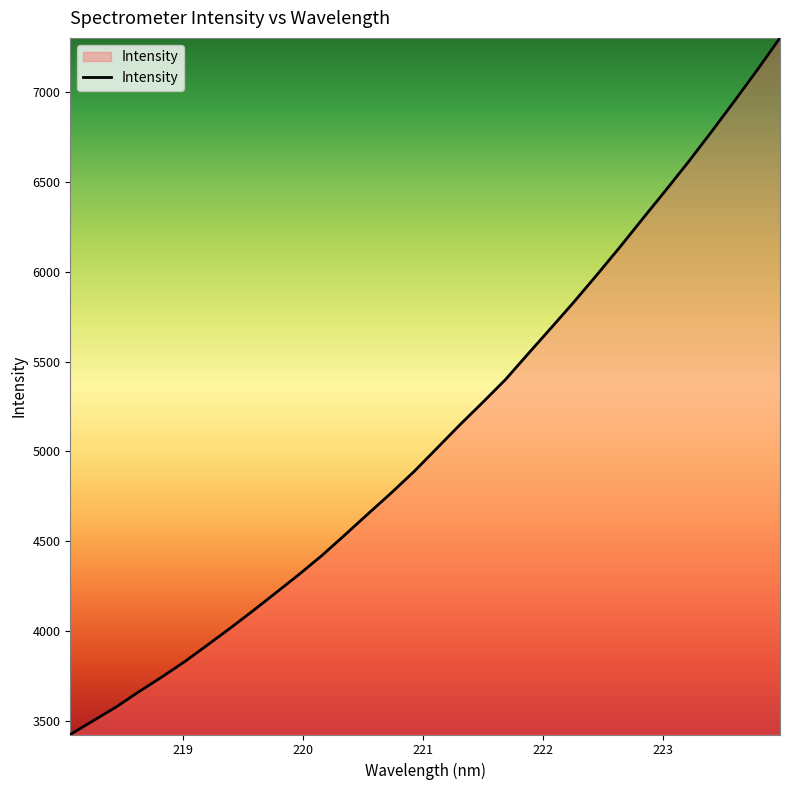

What is the smallest value displayed?

3423.4